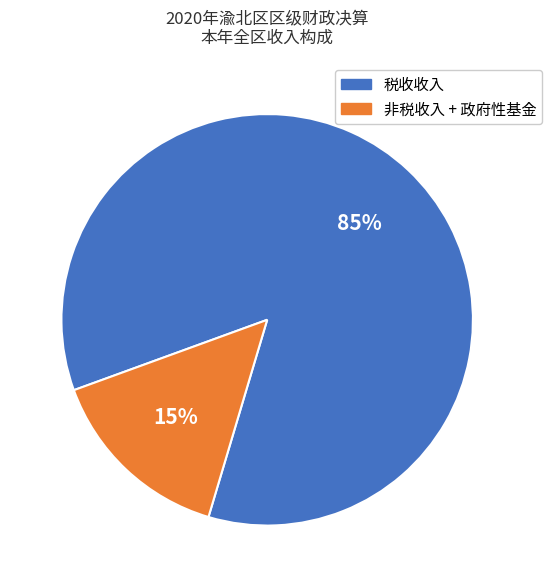

To the nearest percent, what is the difference between the largest and smallest slice percentages?

70%